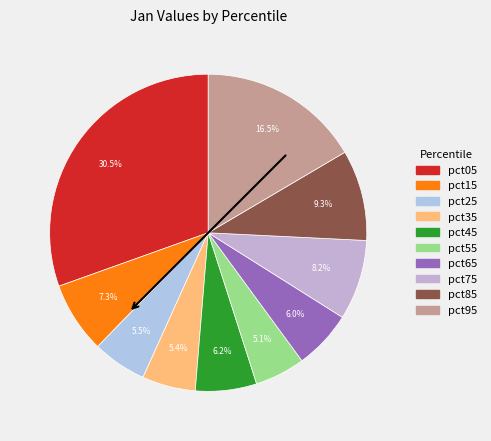

Does pct75 represent more than half of the total?

No